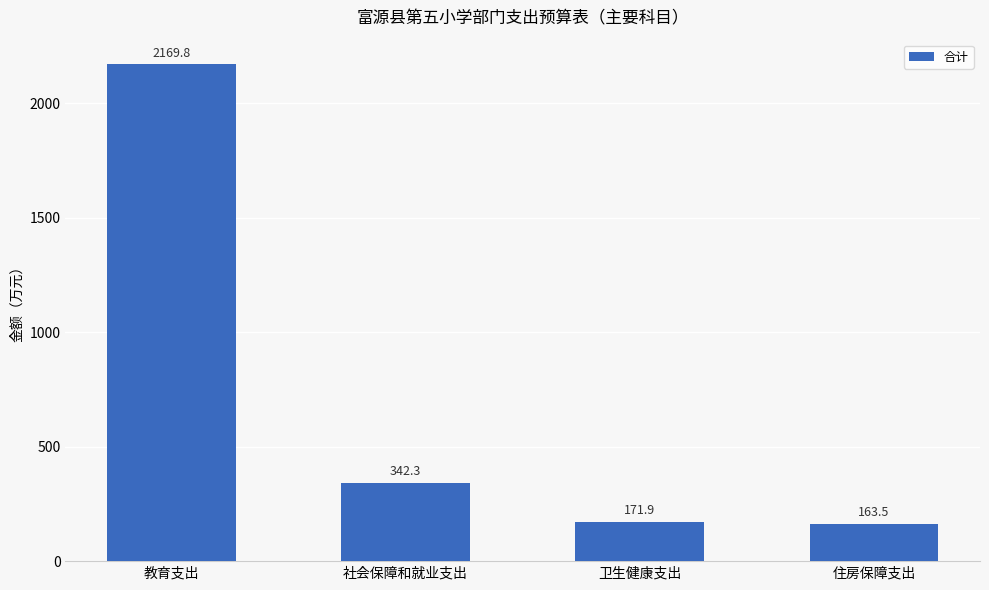

Rank the categories by value from highest to lowest.

教育支出, 社会保障和就业支出, 卫生健康支出, 住房保障支出